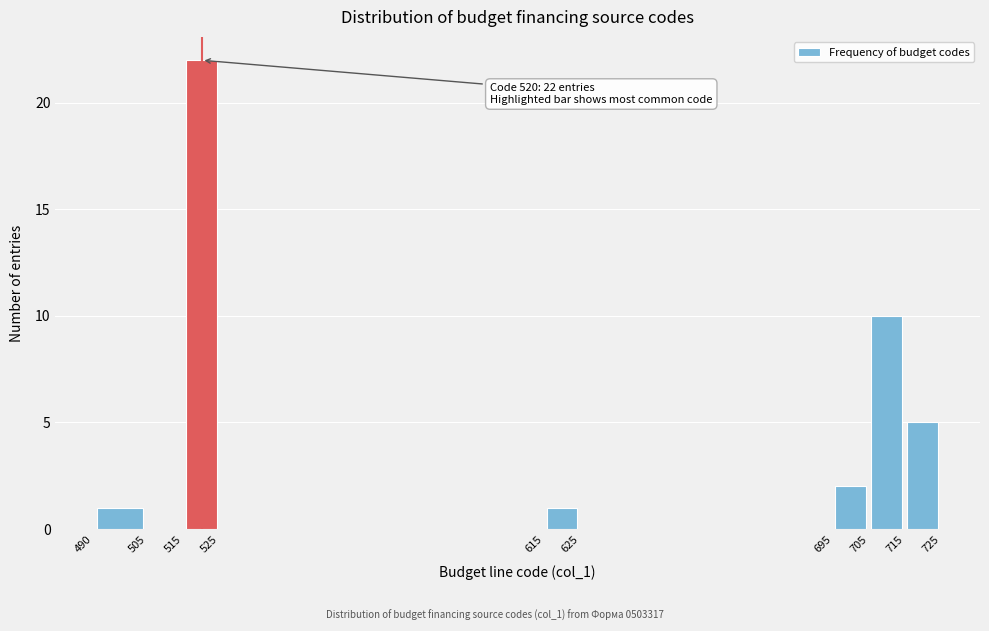

Over which range of the x-axis is the bar tallest?

515 to 525